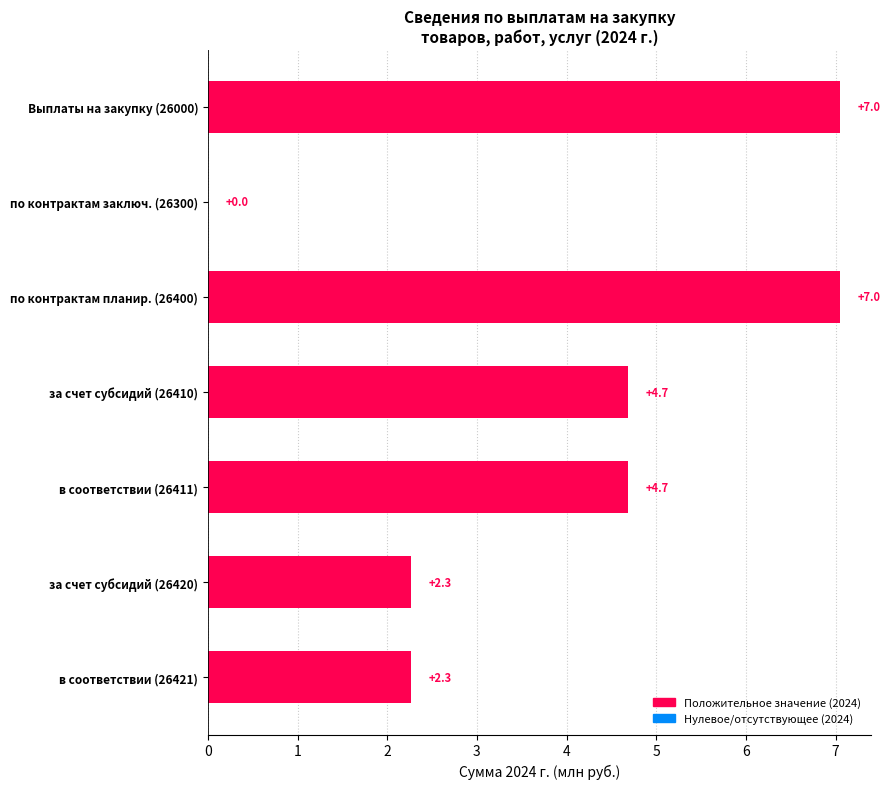

What is the sum of the values at по контрактам заключ. (26300) and за счет субсидий (26410)?

4.7